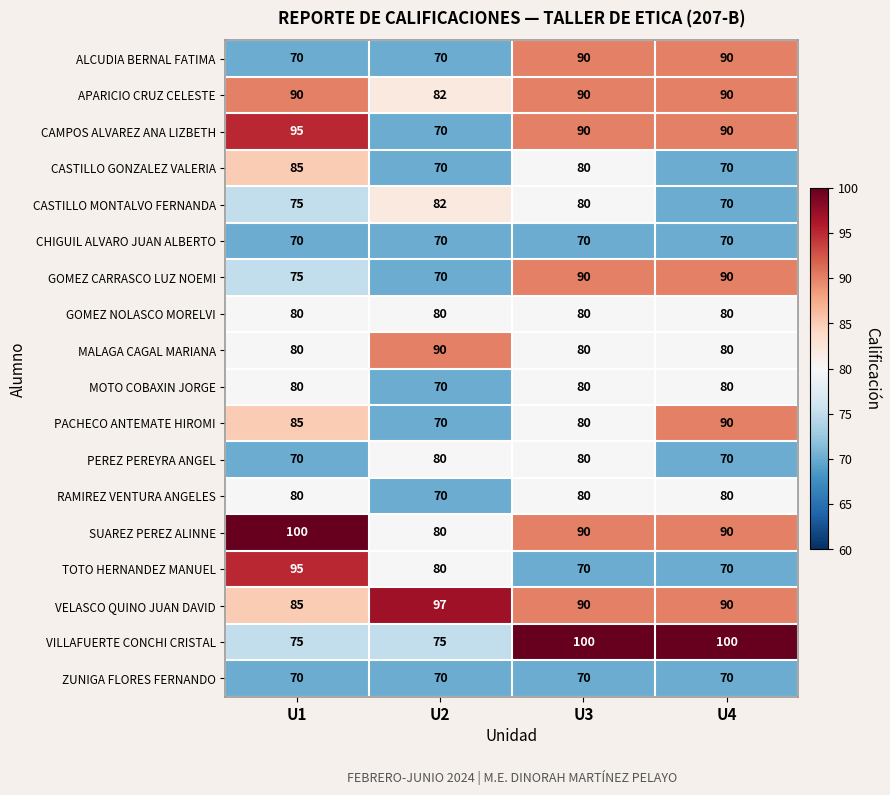

What is the approximate value of RAMIREZ VENTURA ANGELES at U1, to the nearest 10?

80